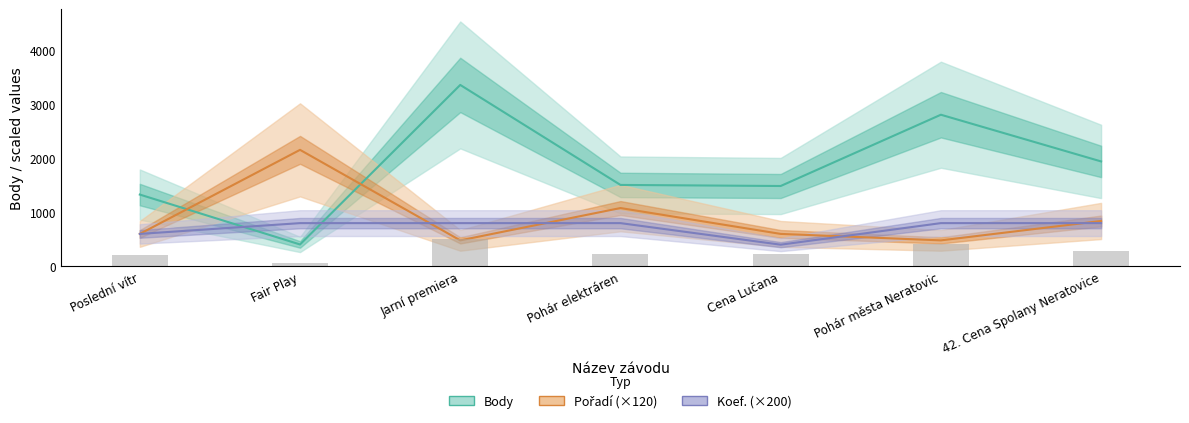

What is the value of the Pořadí (×120) bar at the 6th from the left?

480